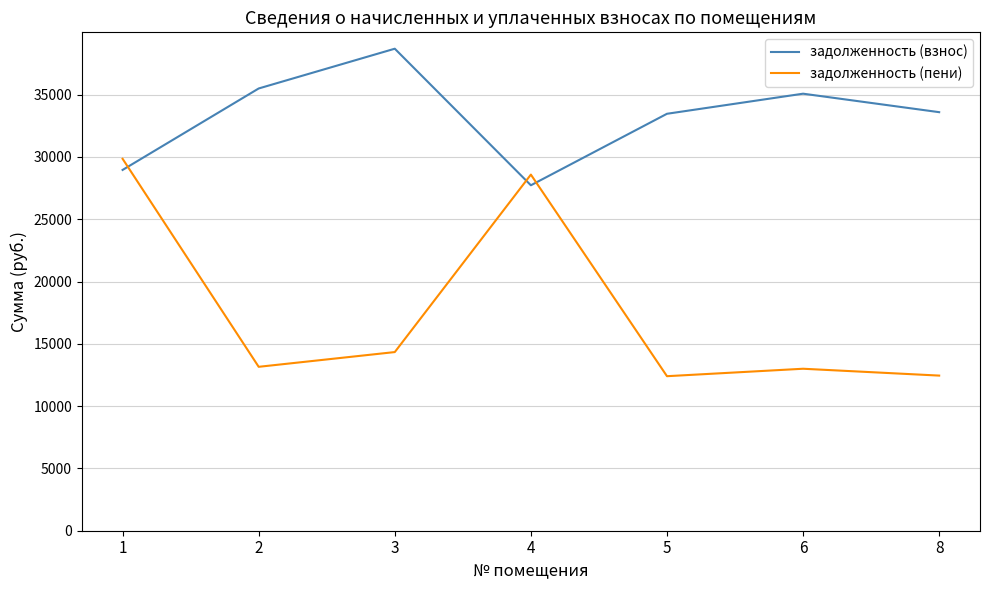

What is the difference between the maximum and second lowest values in the задолженность (пени) series?

17400.5